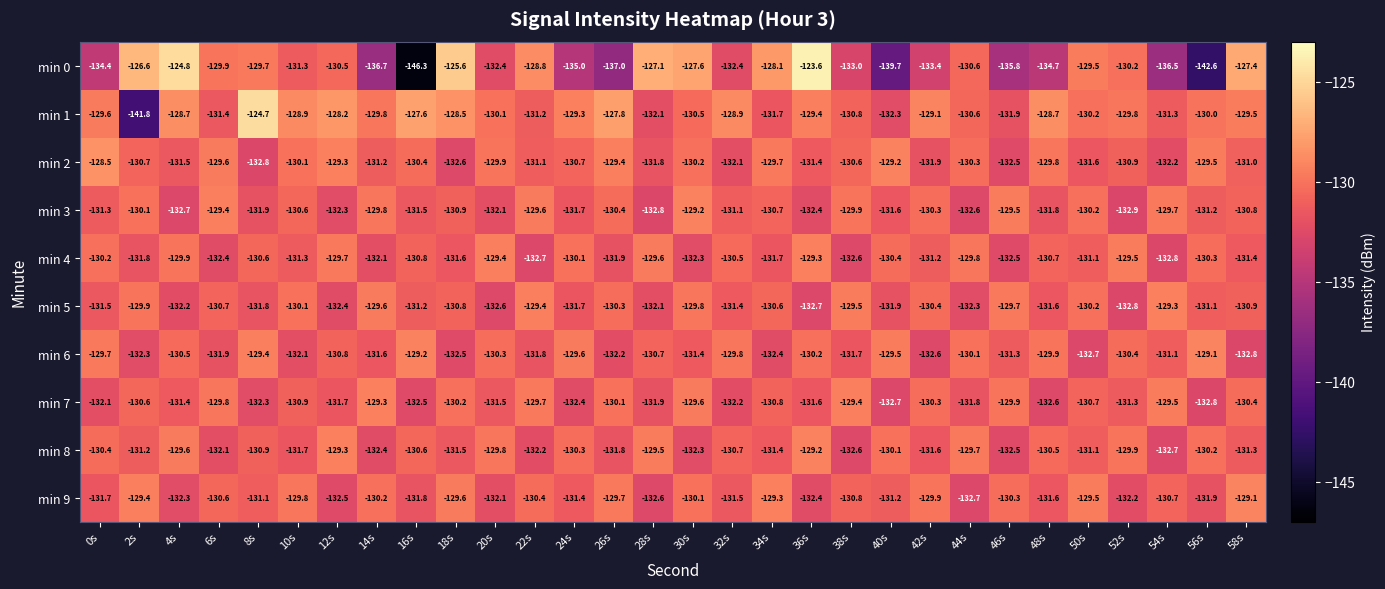

True or false: min 9 has a value of -130.6 at 6s.

True